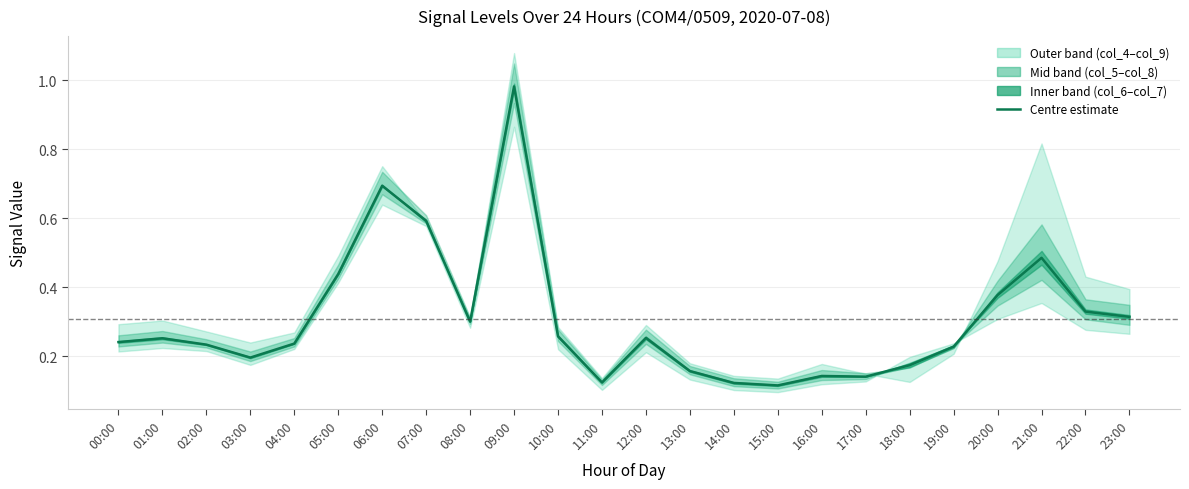

Reading left to right, list all the values displayed in this chart.

00:00=0.2	01:00=0.3	02:00=0.2	03:00=0.2	04:00=0.2	05:00=0.4	06:00=0.7	07:00=0.6	08:00=0.3	09:00=1.0	10:00=0.3	11:00=0.1	12:00=0.3	13:00=0.2	14:00=0.1	15:00=0.1	16:00=0.1	17:00=0.1	18:00=0.2	19:00=0.2	20:00=0.4	21:00=0.5	22:00=0.3	23:00=0.3